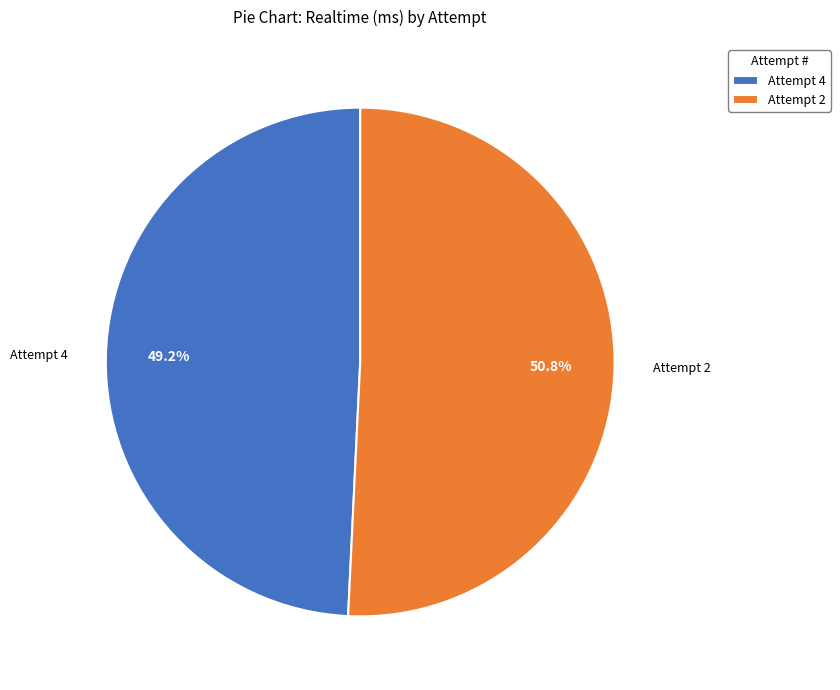

To the nearest percent, what percentage of the pie is Attempt 4?

49%